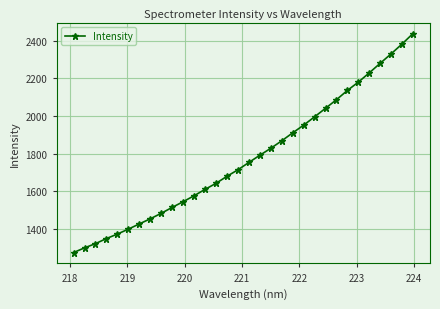

What is the value of the 24th point from the left?

2040.5